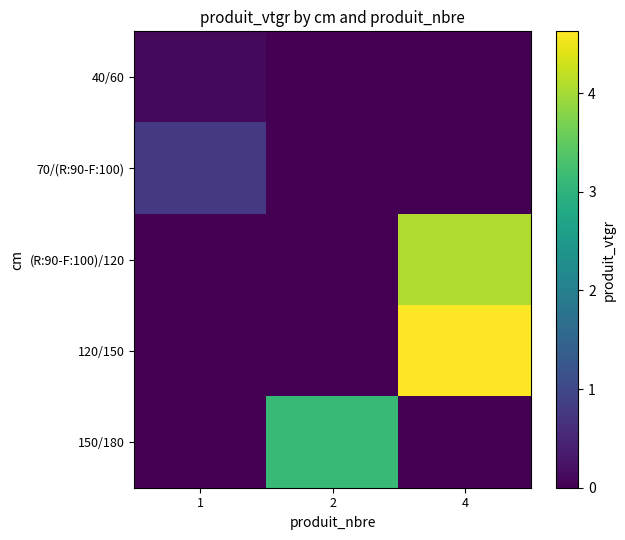

What is the sum of the (R:90-F:100)/120 values at 4 and 2?

4.0